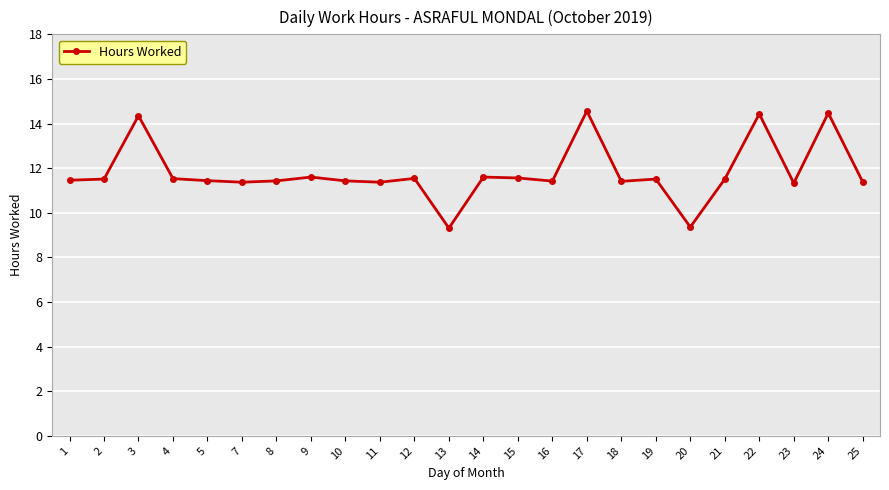

What is the greatest value displayed?

14.6